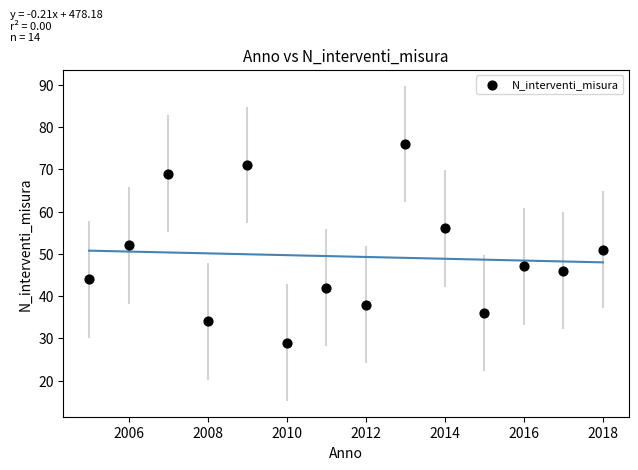

What is the range of X values (max minus min)?

13